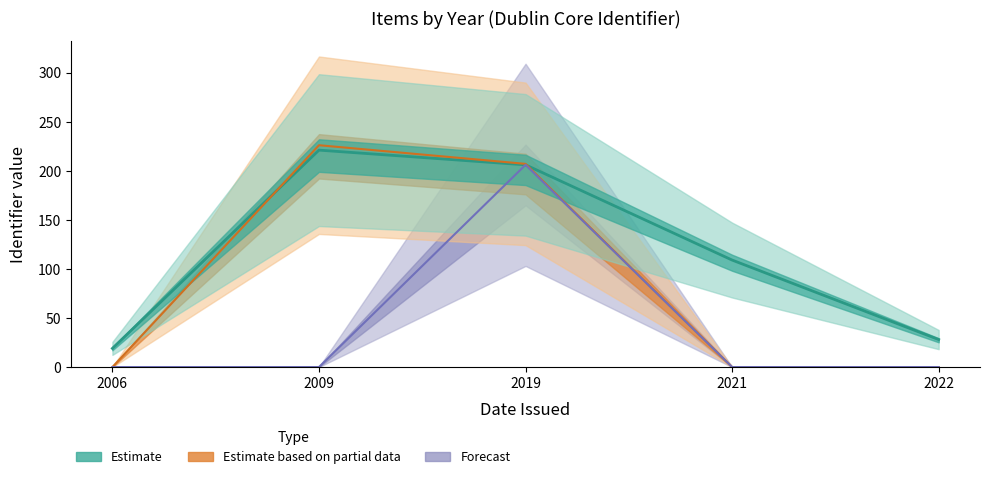

What is the average value of the Forecast series?

41